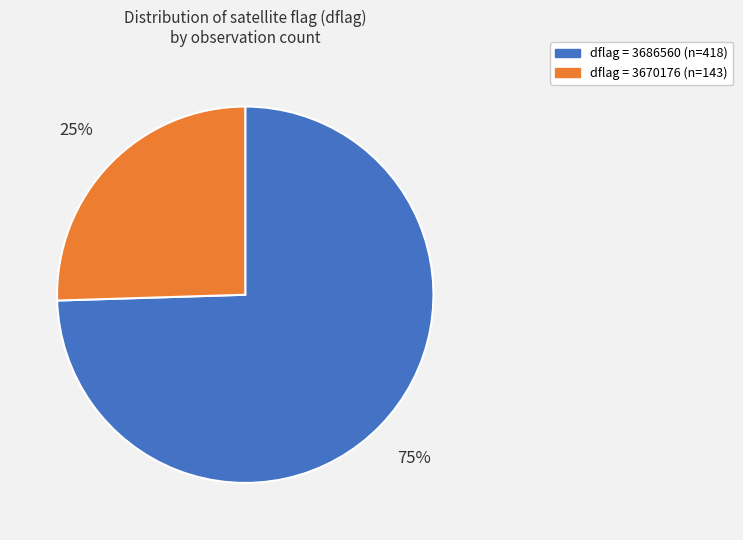

To the nearest percent, what is the average slice percentage?

50%